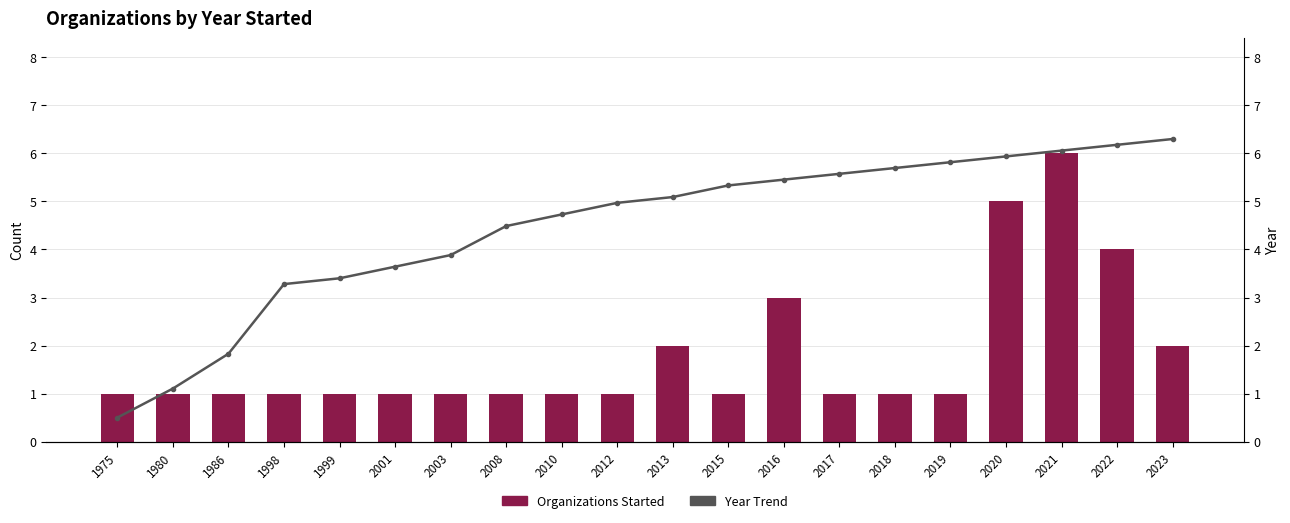

What value does the Year Trend series have at 1975?

0.5